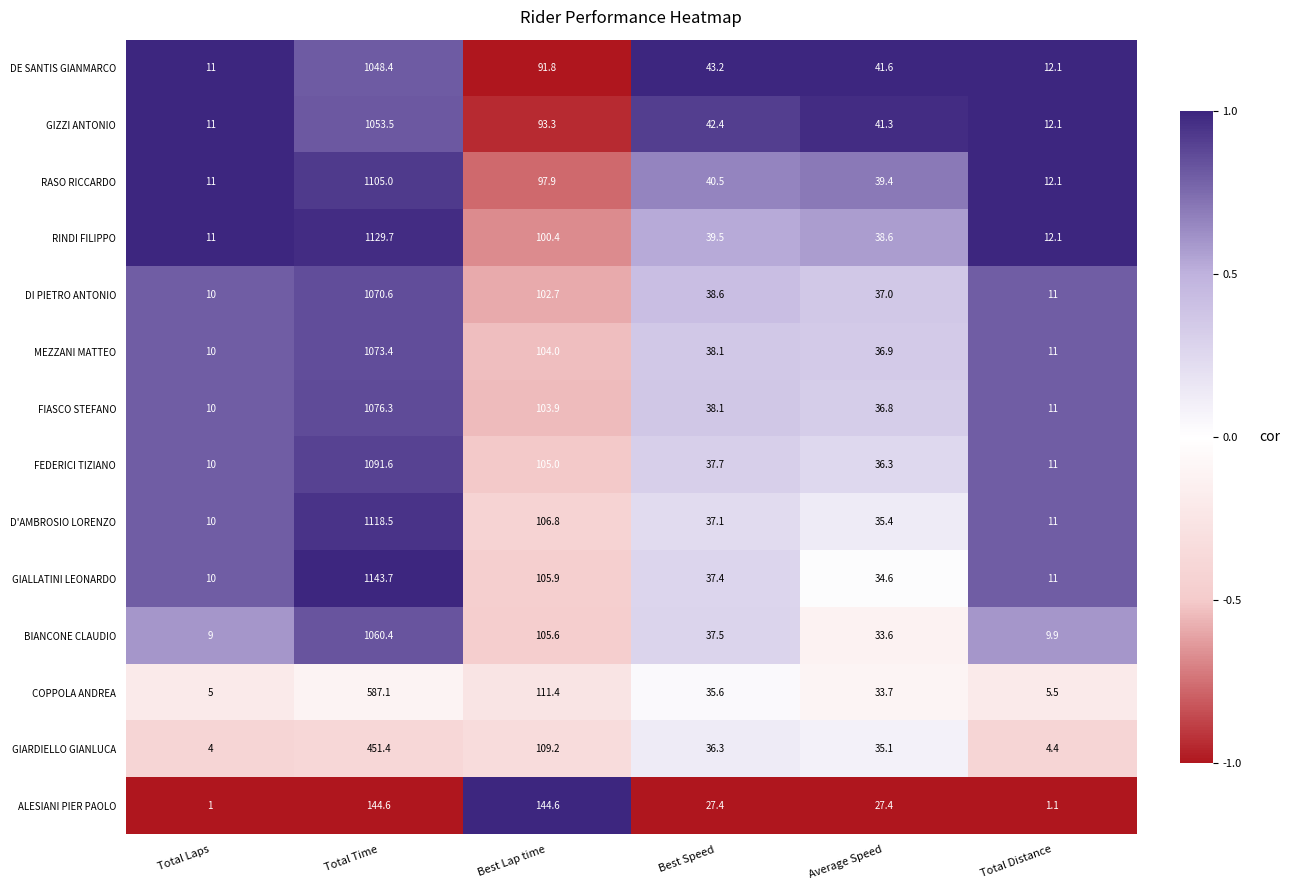

Is the value of MEZZANI MATTEO at Total Distance greater than the value of FIASCO STEFANO at Total Time?

No